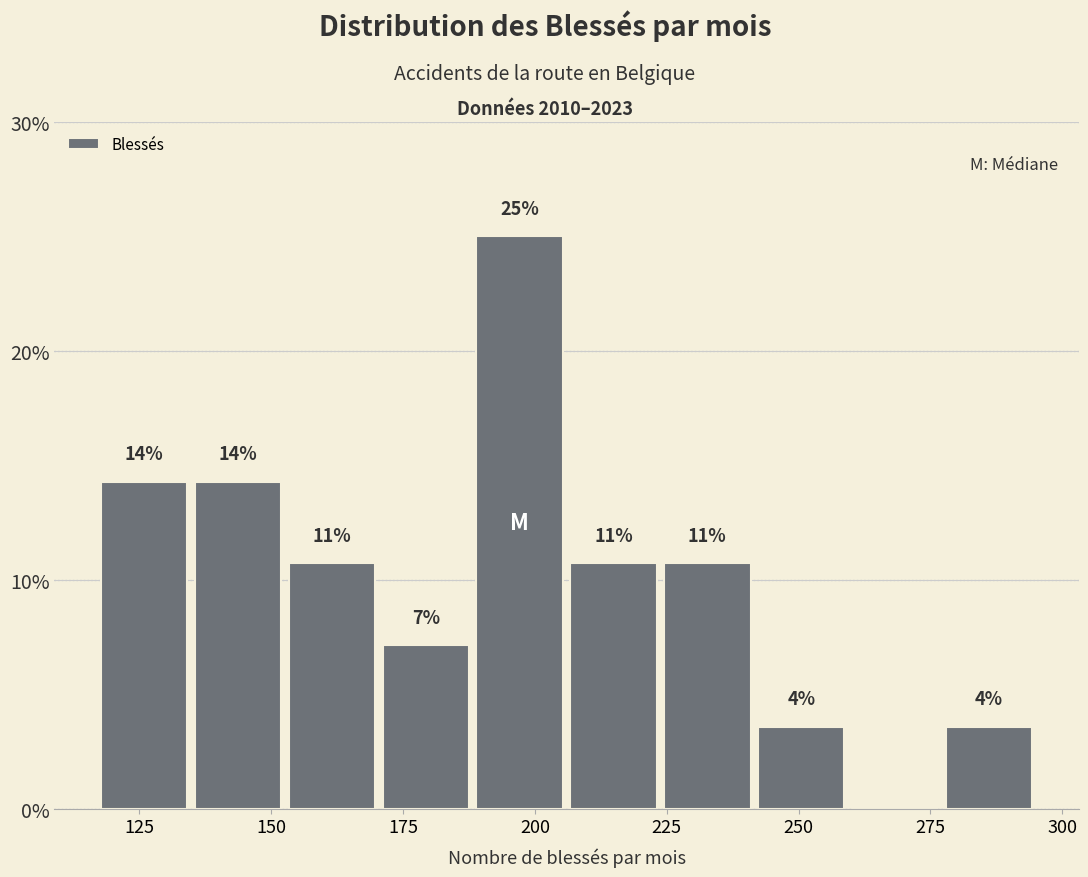

Read against the x-axis, roughly where is the centre of the tallest bar?

195